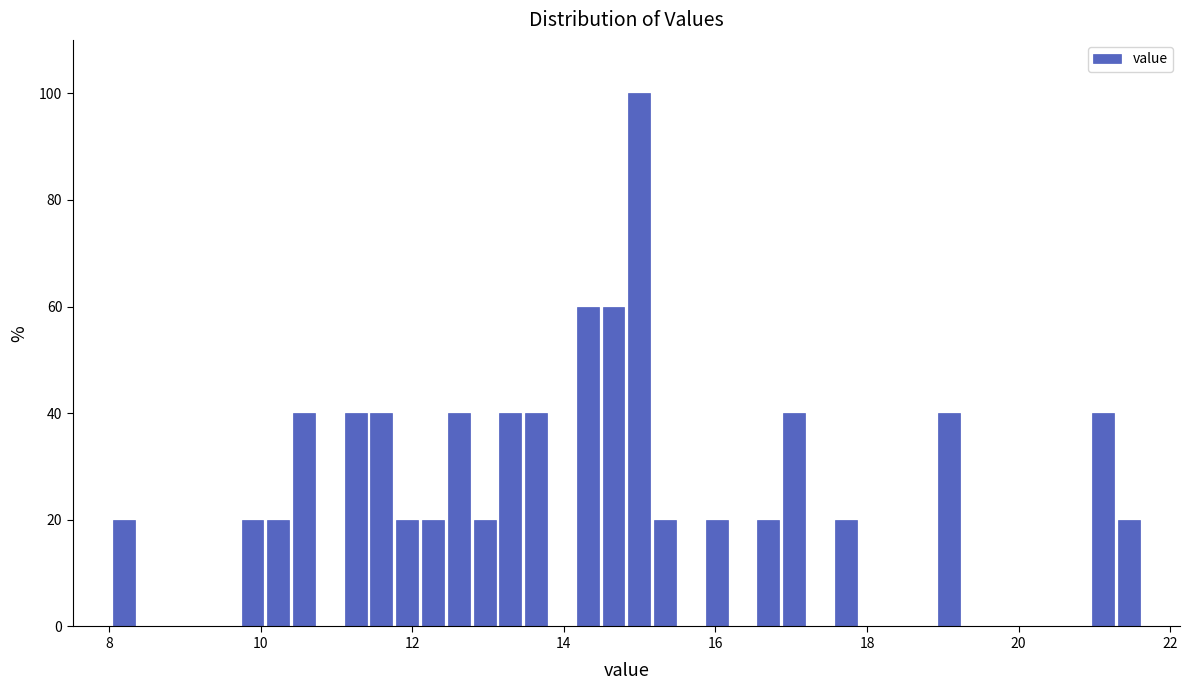

Read against the x-axis, roughly where is the centre of the tallest bar?

15.0